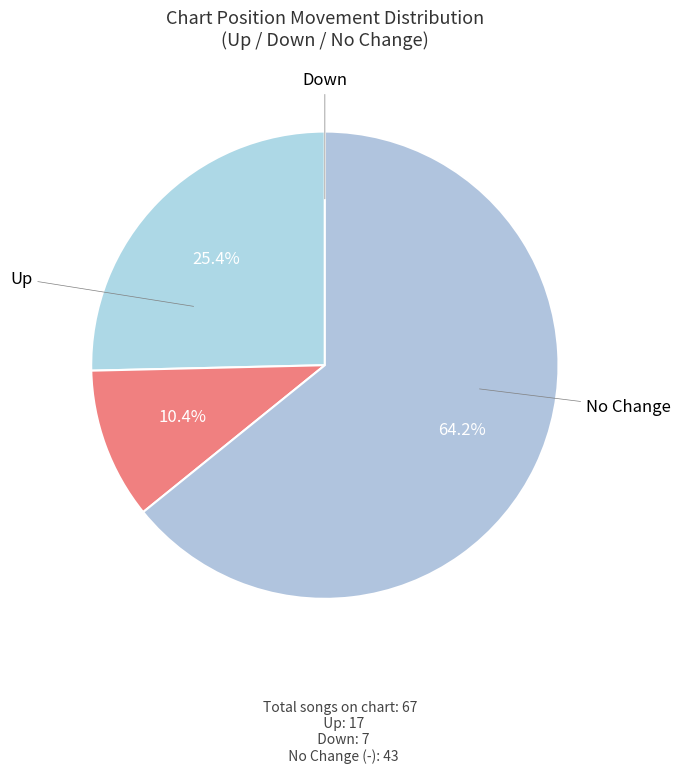

How many segments does this pie chart have?

3